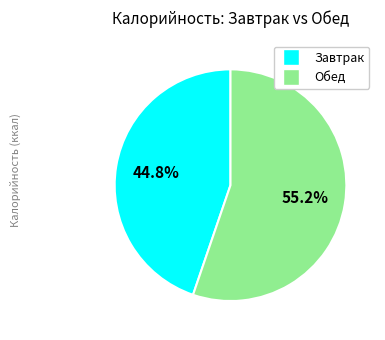

Is there a majority slice in this chart?

Yes